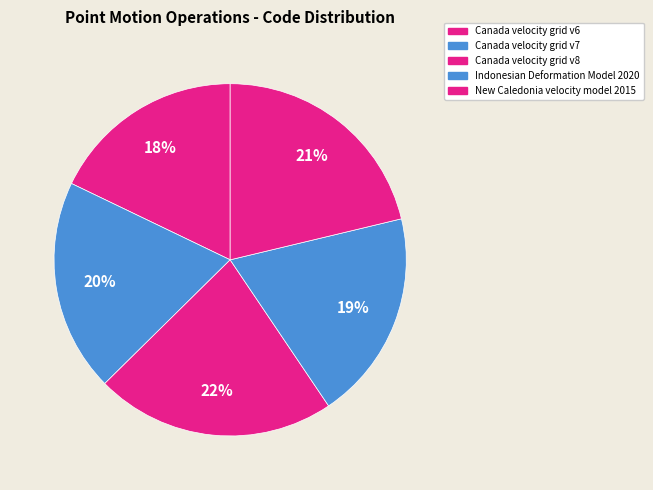

How many segments does this pie chart have?

5